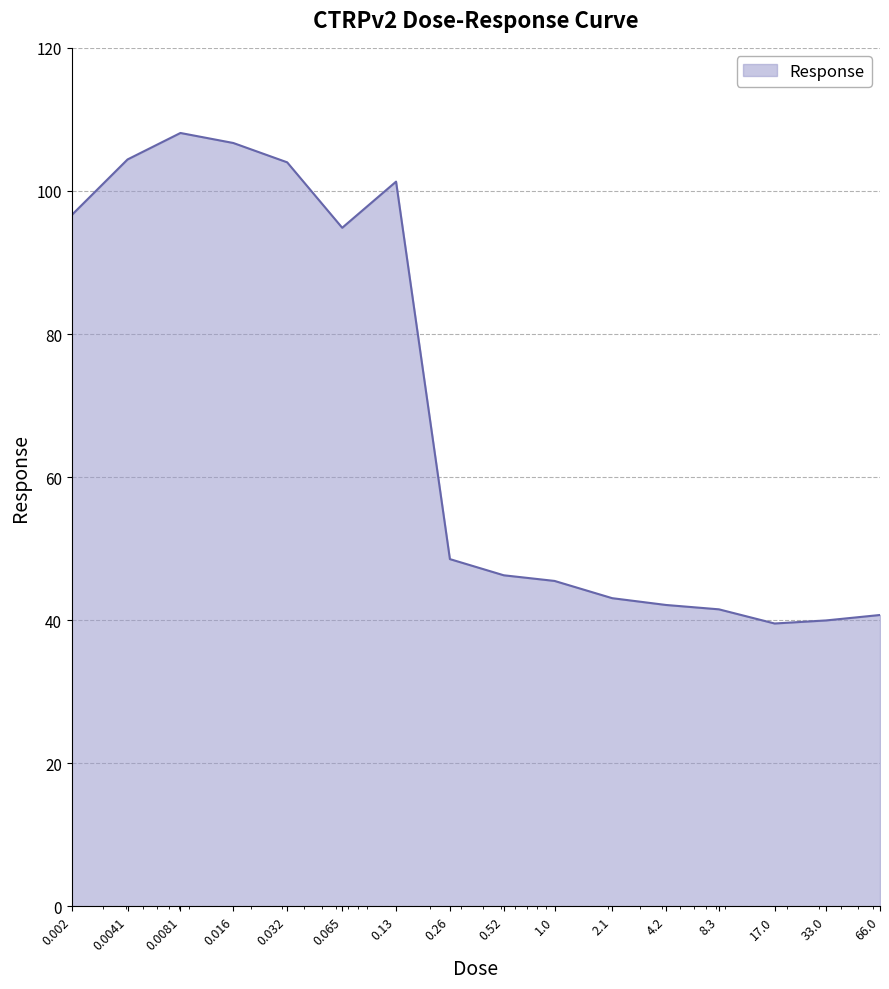

Does the chart have visible grid lines?

Yes